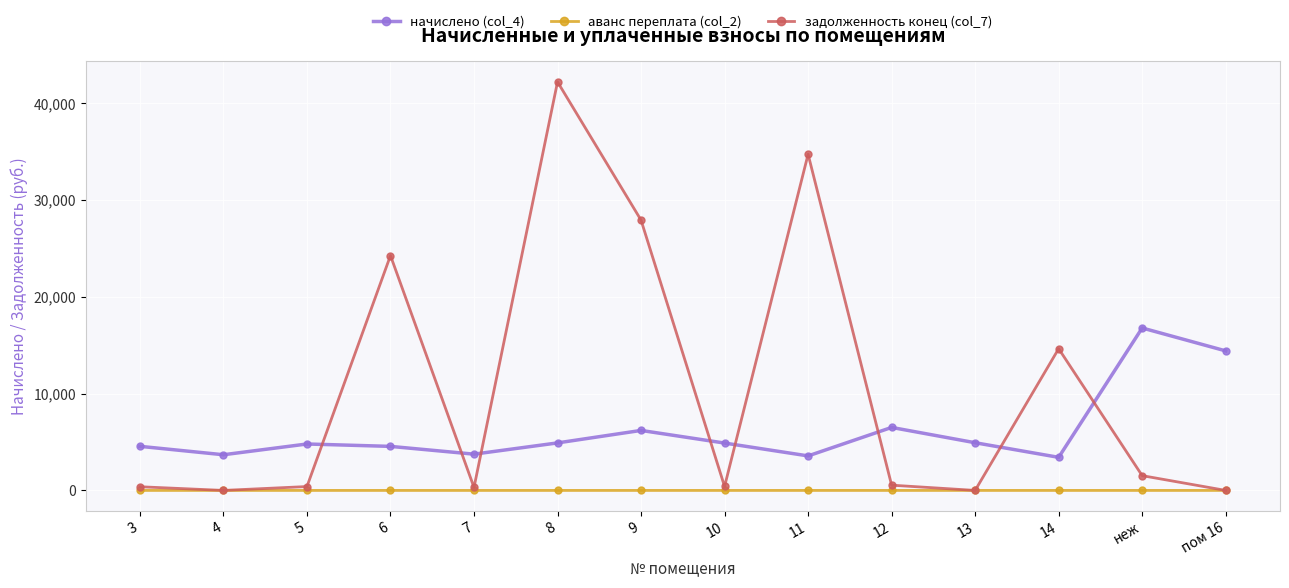

What is the difference between the maximum and second lowest values in the аванс переплата (col_2) series?

0.2